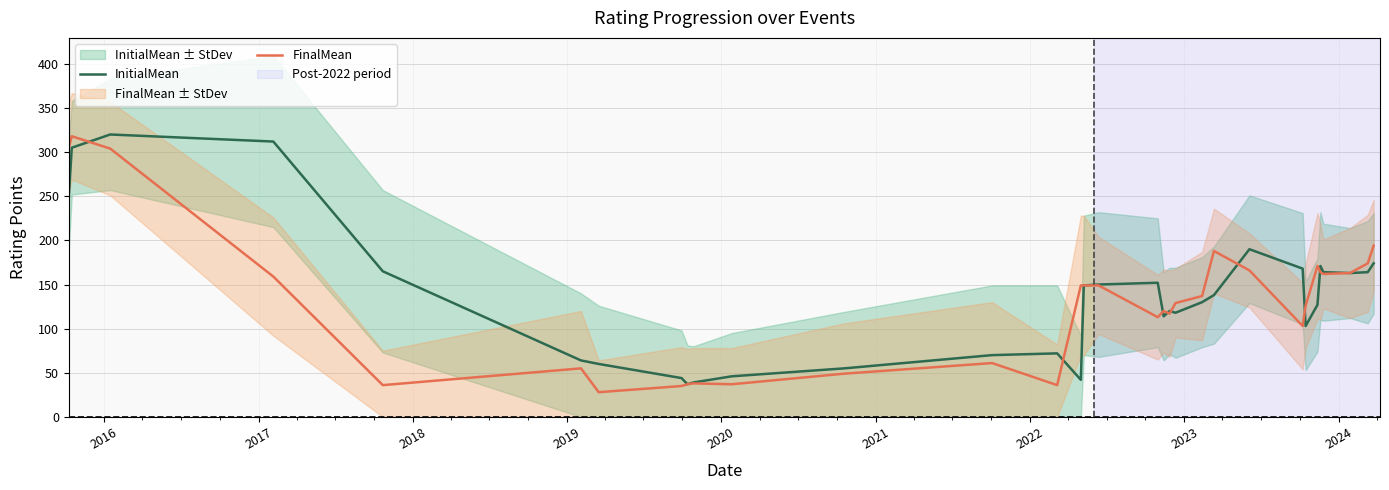

How many data points in InitialMean are less than 138?

16